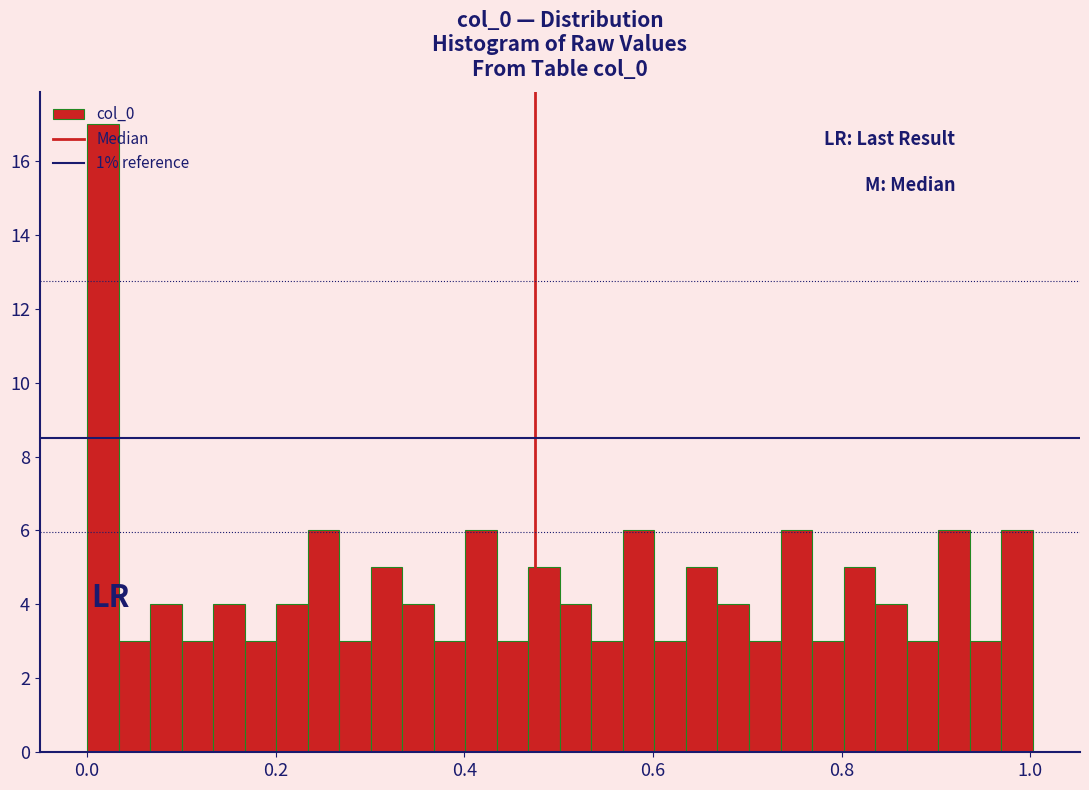

Around what value on the x-axis is the tallest bar? Give the approximate position of its centre, as read against the axis.

0.02